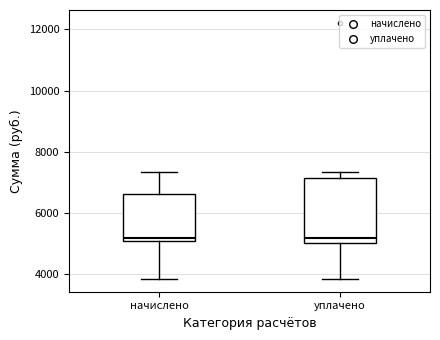

Which box is the tallest, from its lower edge to its upper edge?

уплачено